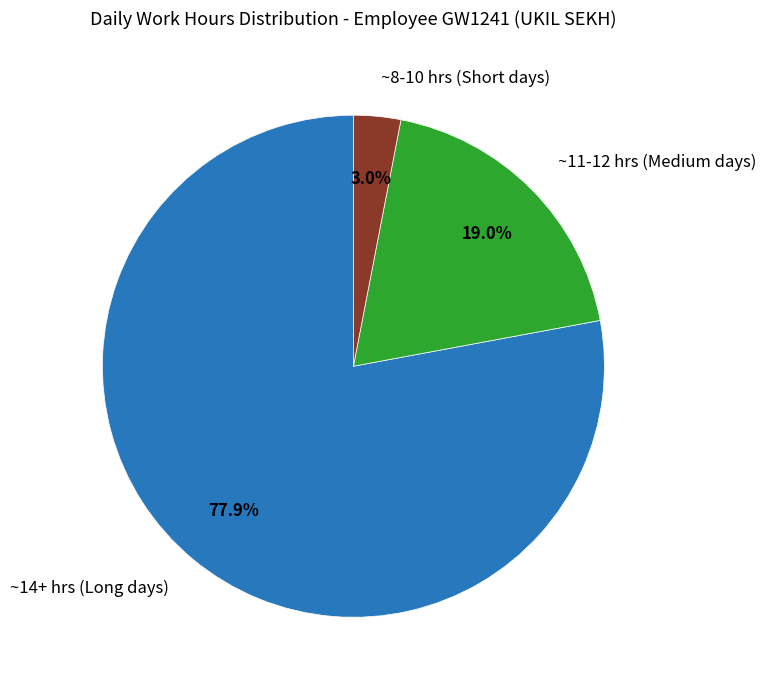

Is there any slice that represents more than half of the pie?

Yes